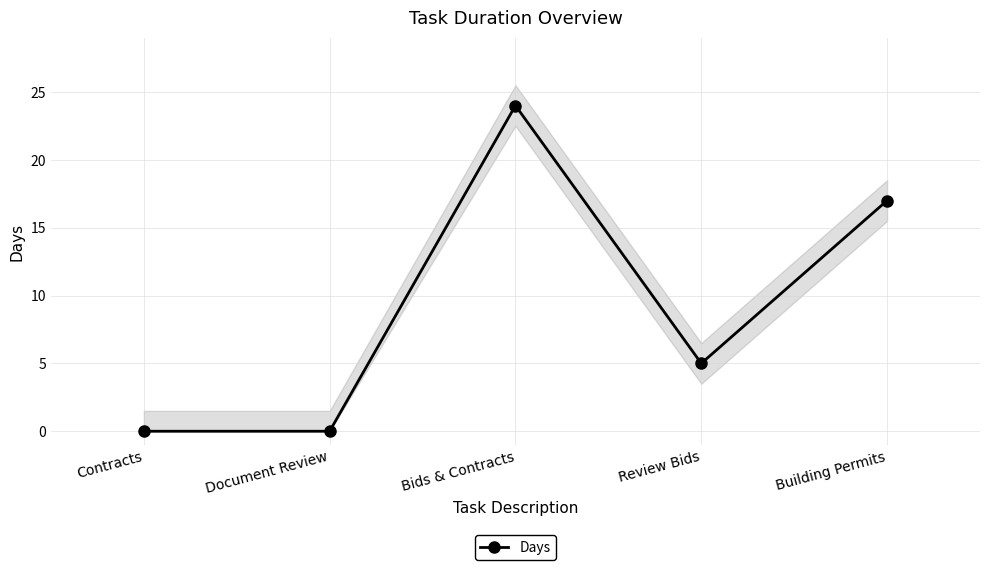

List the labels in order of value, smallest first.

Contracts, Document Review, Review Bids, Building Permits, Bids & Contracts